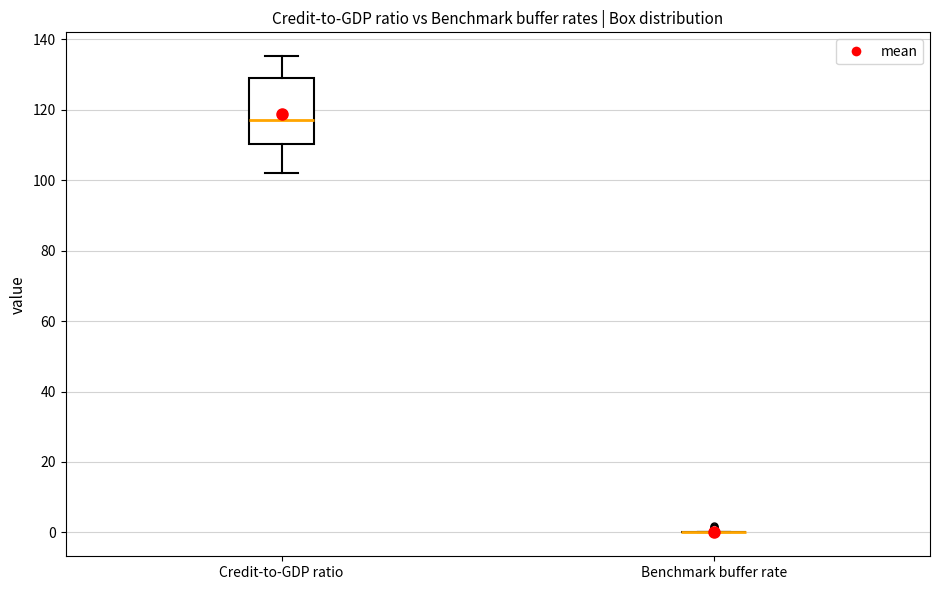

Reading left to right, transcribe this box plot: for each box, give where its median line is, the range the box spans, and where its two whiskers end, as read against the y-axis. The values are not printed on the chart, so give them approximately, as read against the axis.

Credit-to-GDP ratio: median 118, box 110 to 128, whiskers 102 to 136
Benchmark buffer rate: box collapsed to a line at 0, whiskers 0 to 0